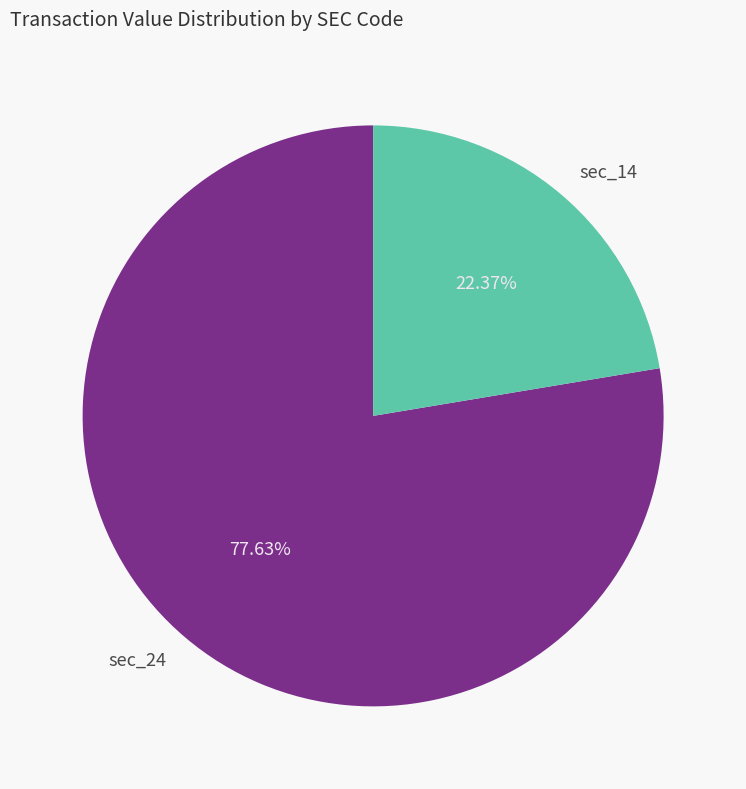

Rank the categories by value from lowest to highest.

sec_14, sec_24